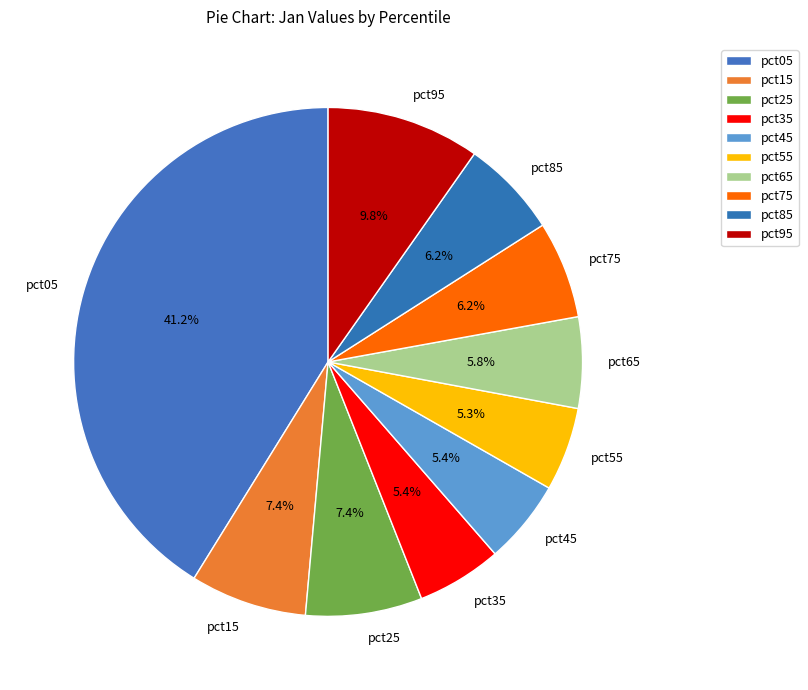

How many segments does this pie chart have?

10